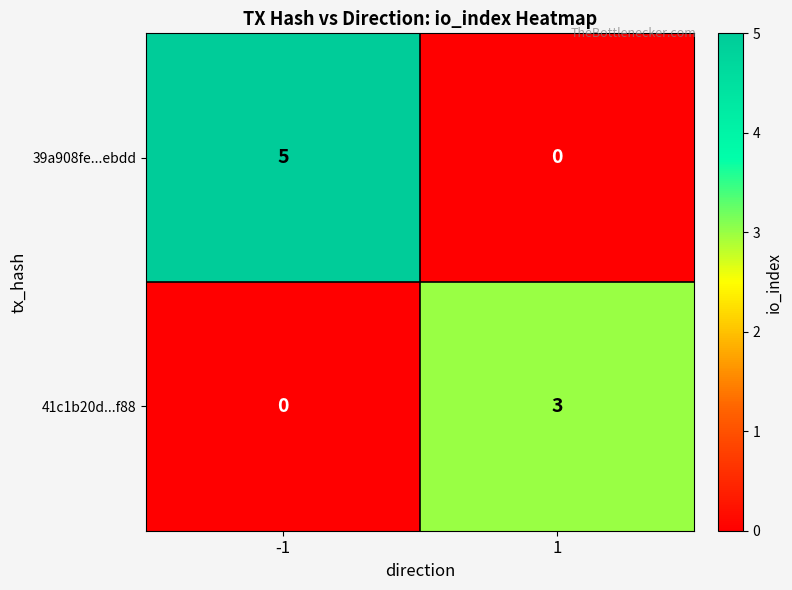

Between -1 and 1, which series saw the biggest shift?

39a908fe...ebdd